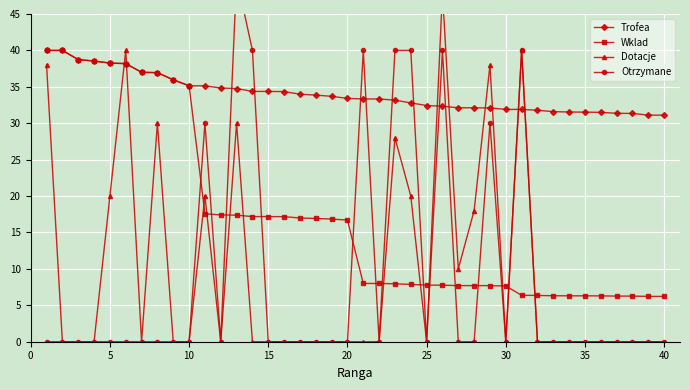

What is the lowest value of the Trofea series?

31.1